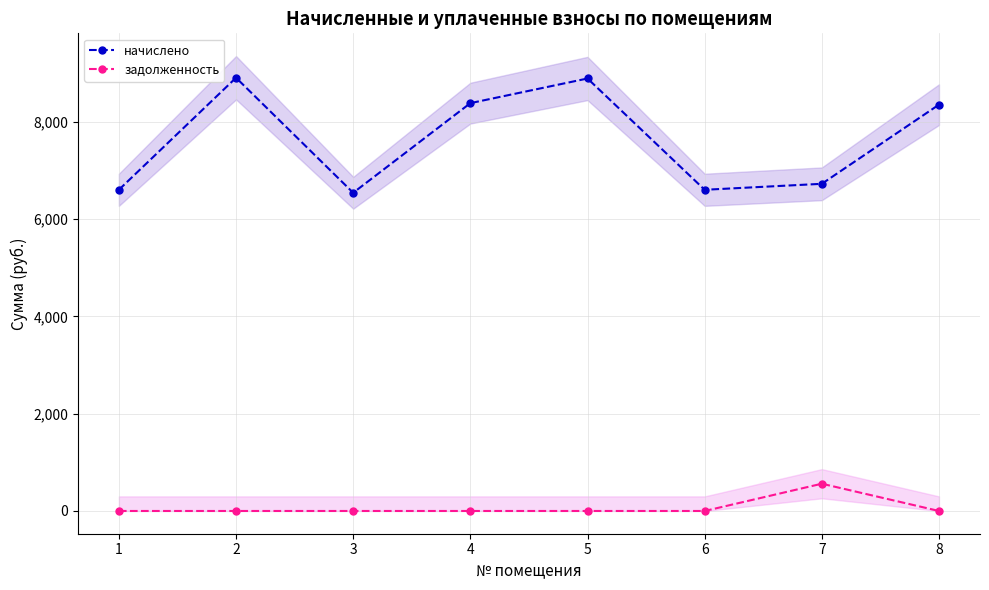

Rank the series at 4 from lowest to highest value.

задолженность, начислено